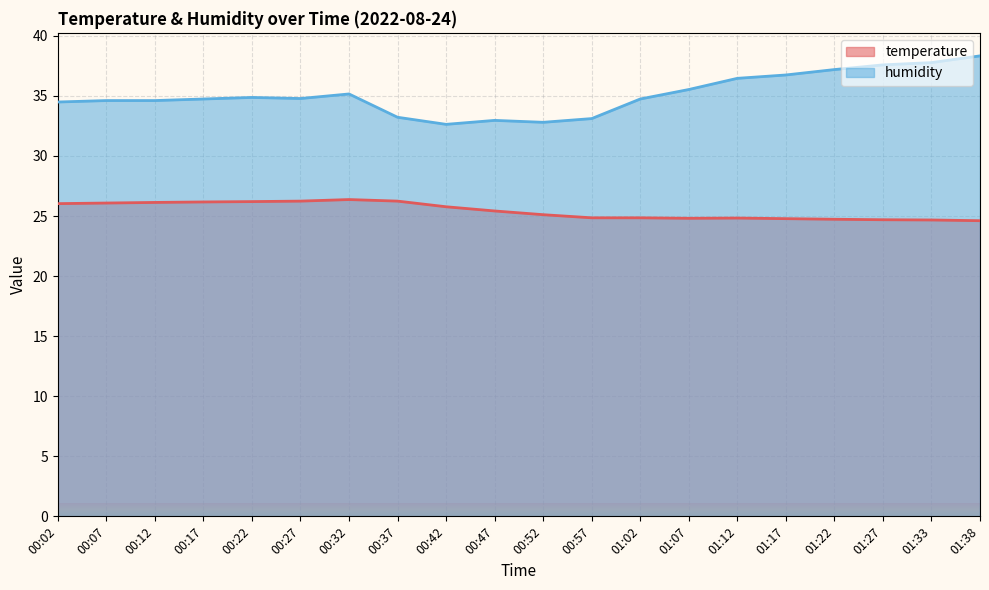

Between 00:12 and 01:02, which series saw the biggest shift?

temperature